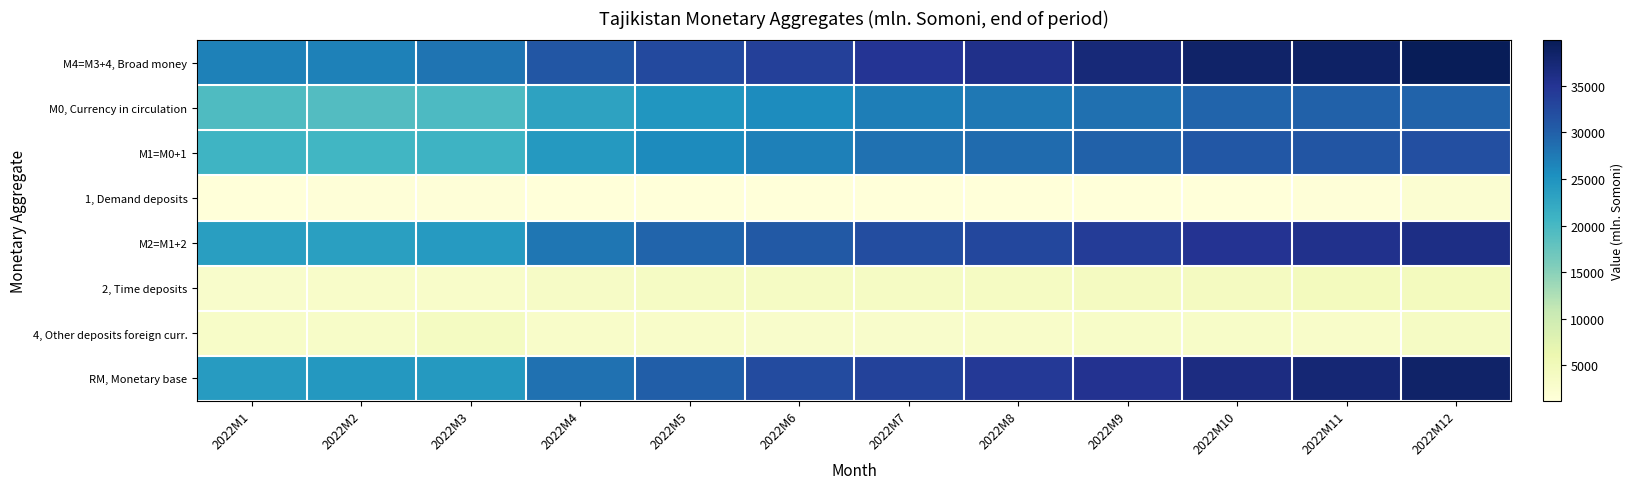

Rank the series at 2022M1 from highest to lowest value.

М4=M3+4, Broad money, RM, Monetary base, М2=M1+2, М1=M0+1, М0, Currency in circulation, 4, Other deposits foreign curr., 2, Time deposits, 1, Demand deposits